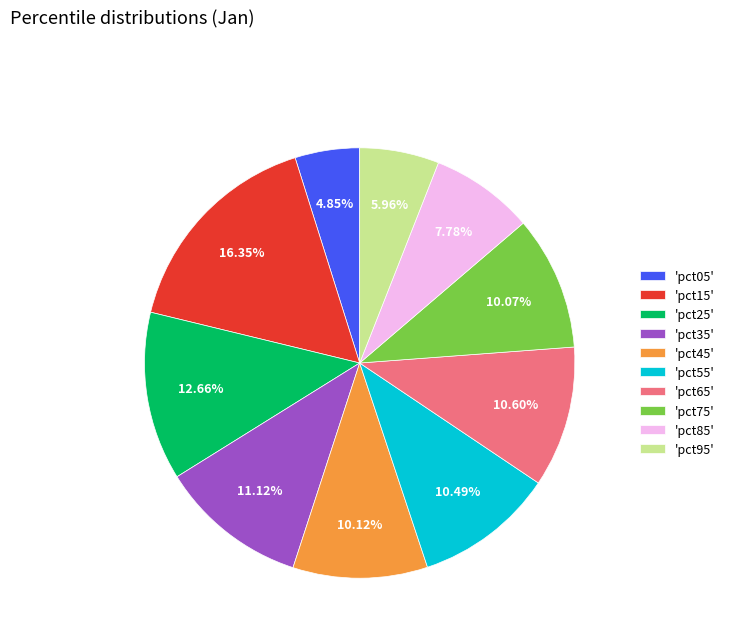

How many slices are in this pie chart?

10